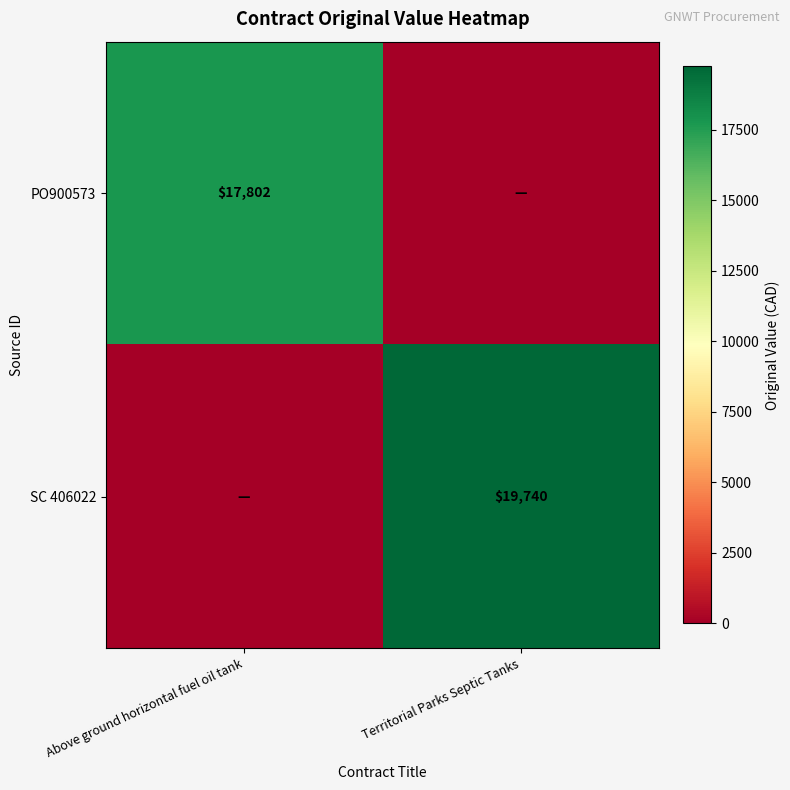

Is the value of PO900573 at Above ground horizontal fuel oil tank greater than the value of SC 406022 at Territorial Parks Septic Tanks?

No